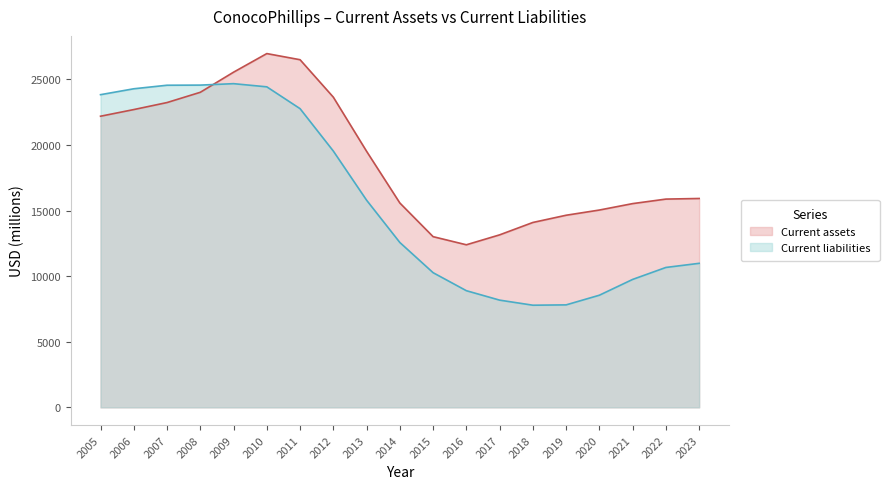

At which category is the sum across all series the highest?

2010